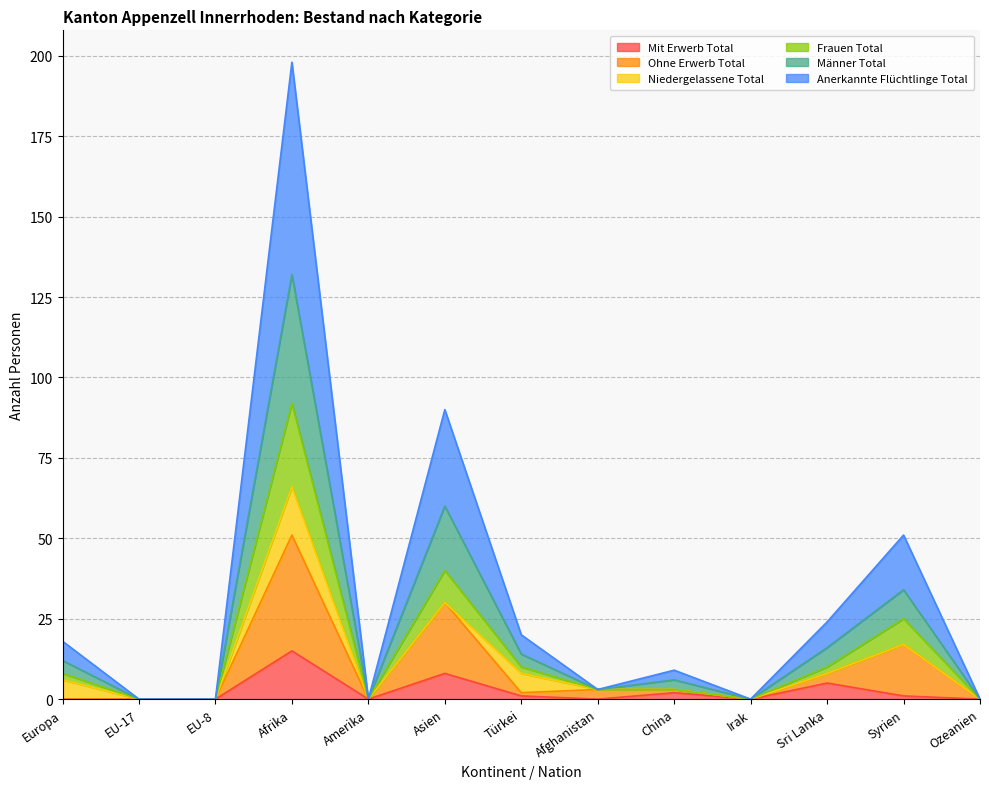

At which category is the sum across all series the highest?

Afrika